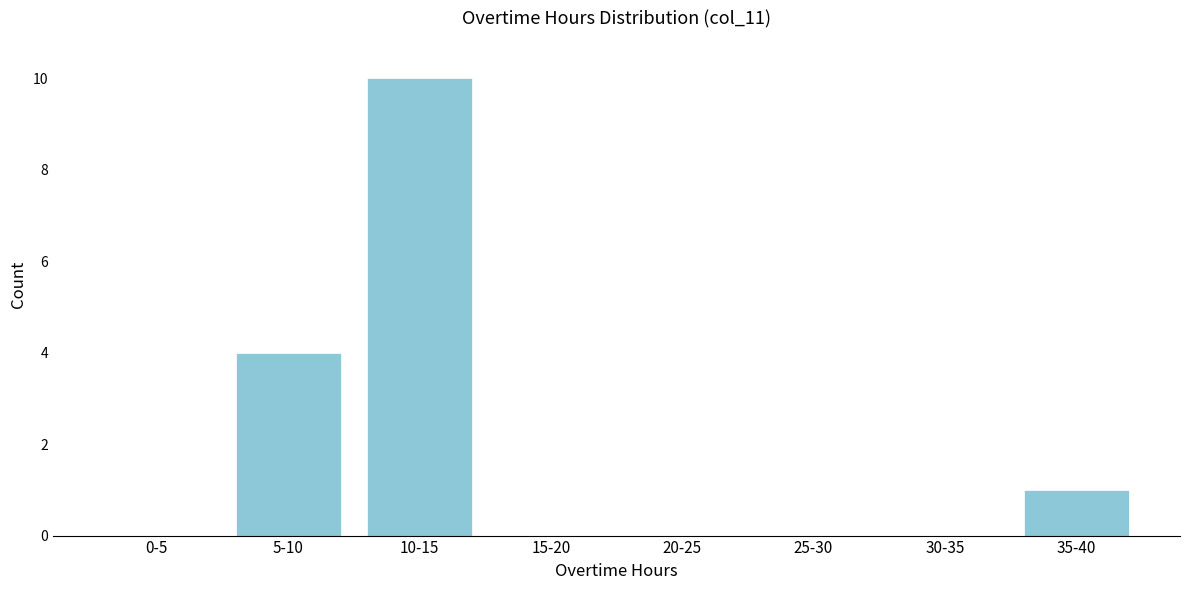

Reading left to right, what are all the values shown in this chart?

0-5=0	5-10=4	10-15=10	15-20=0	20-25=0	25-30=0	30-35=0	35-40=1